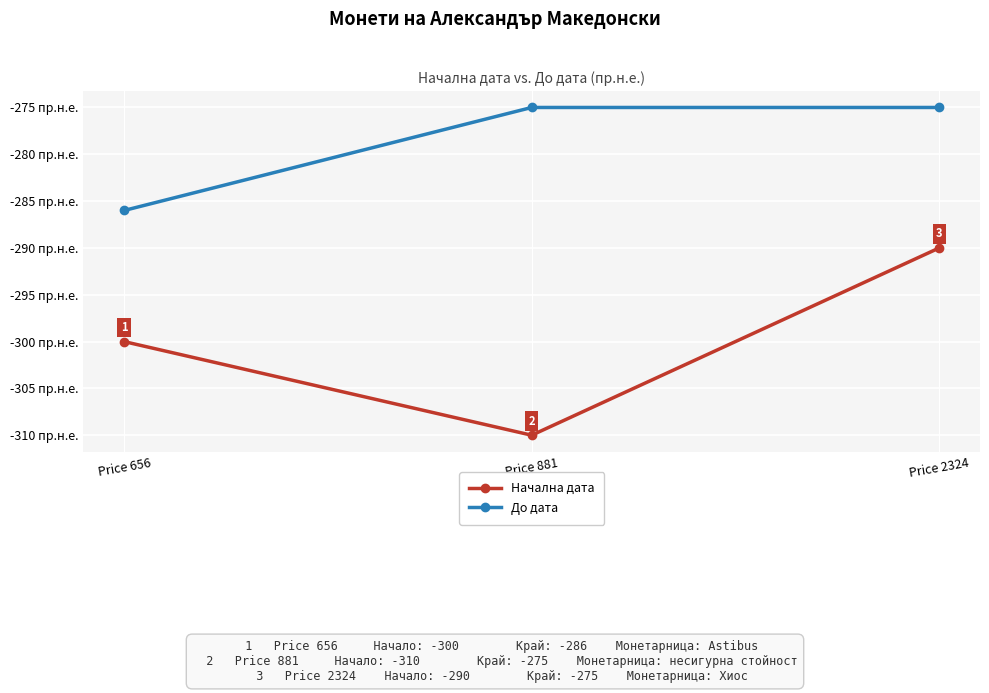

What are all the series names shown in the legend?

Начална дата, До дата